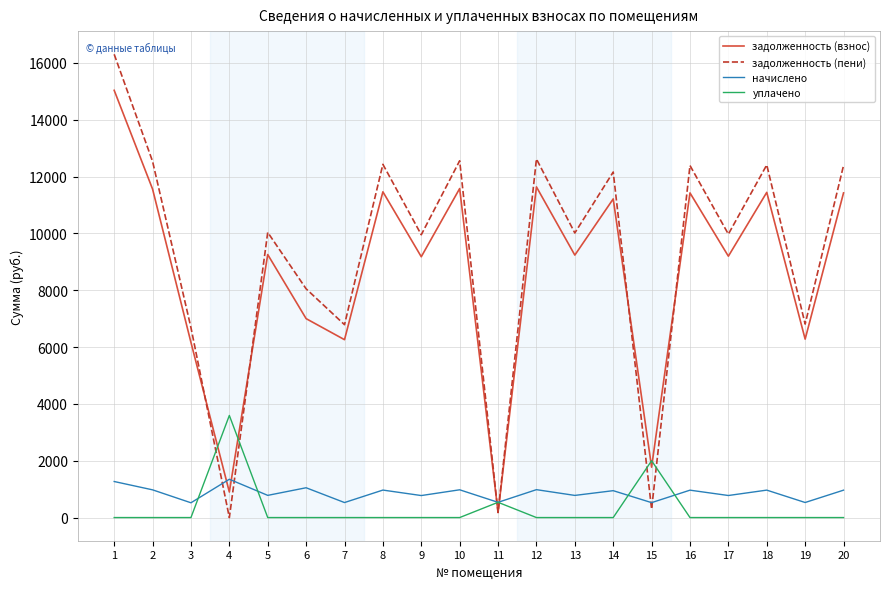

True or false: задолженность (пени) has a value of 12408.7 at 18.

True